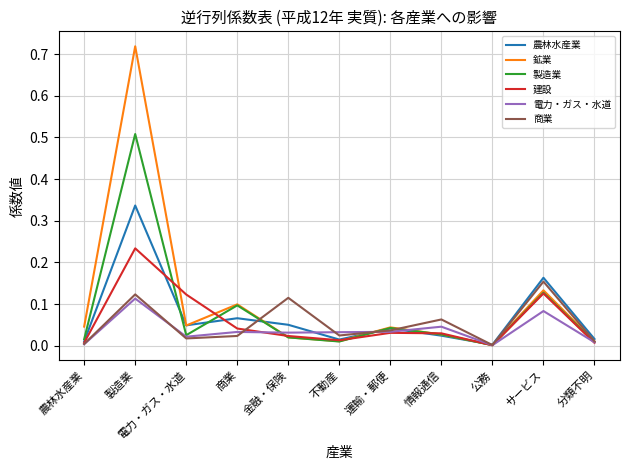

What position from the right is サービス?

2